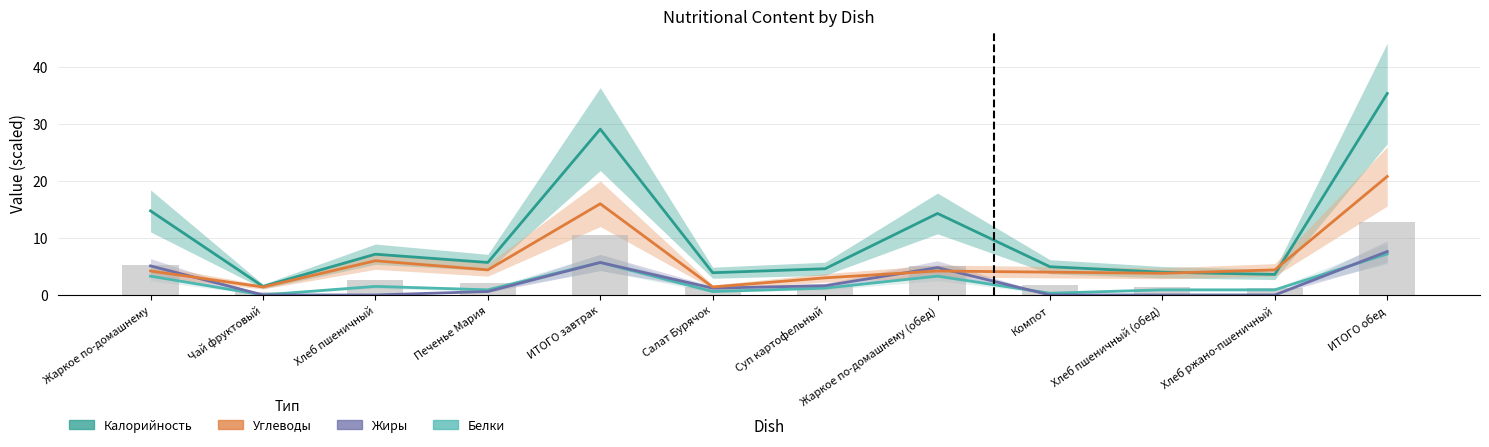

List the series in order of their peak value, highest first.

Калорийность, Углеводы, Жиры, Белки